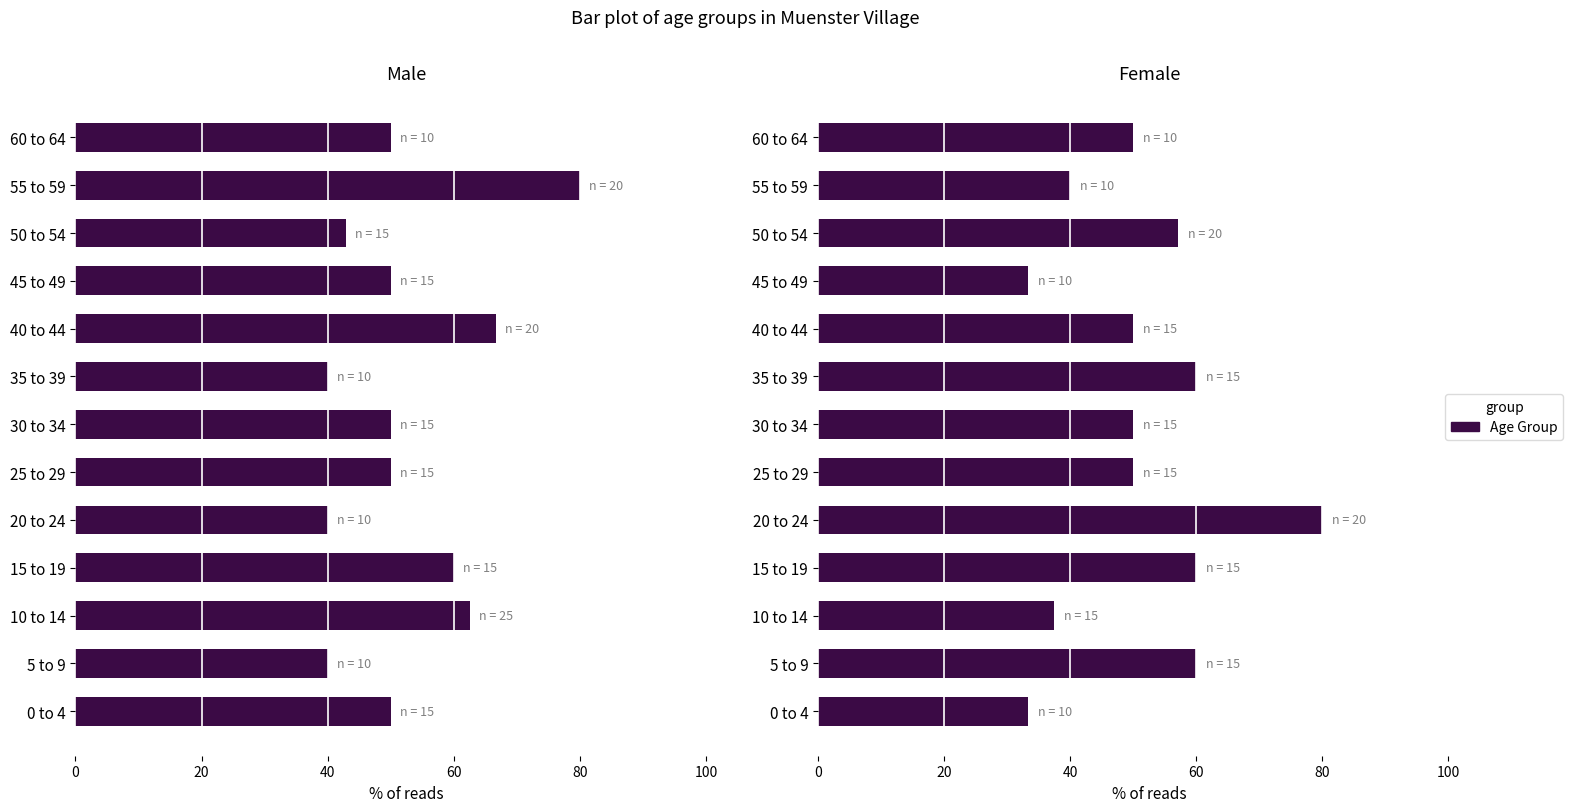

What is the minimum value for Male?

40.0